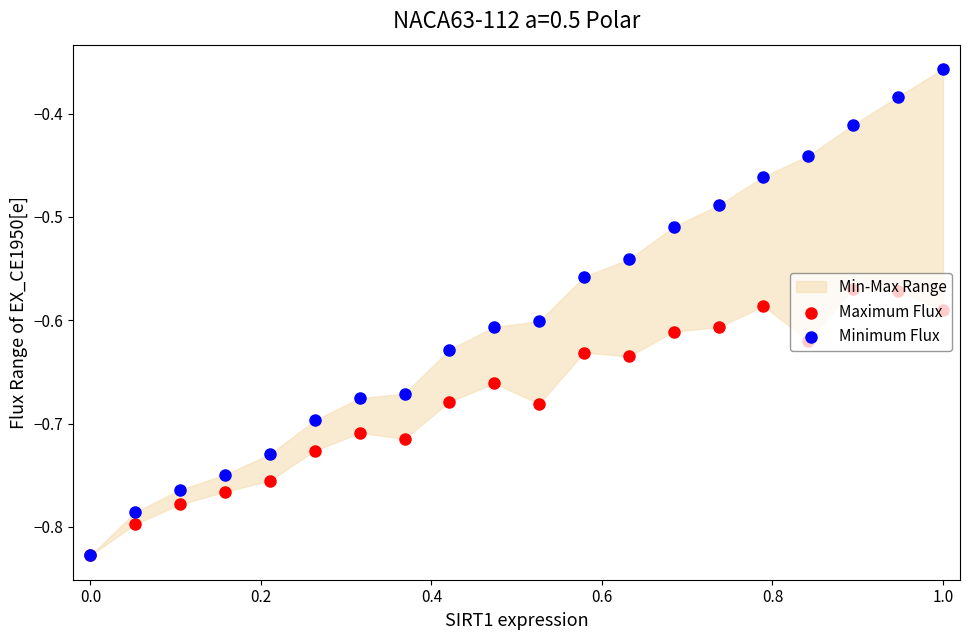

Which series contains the highest Y value?

Minimum Flux